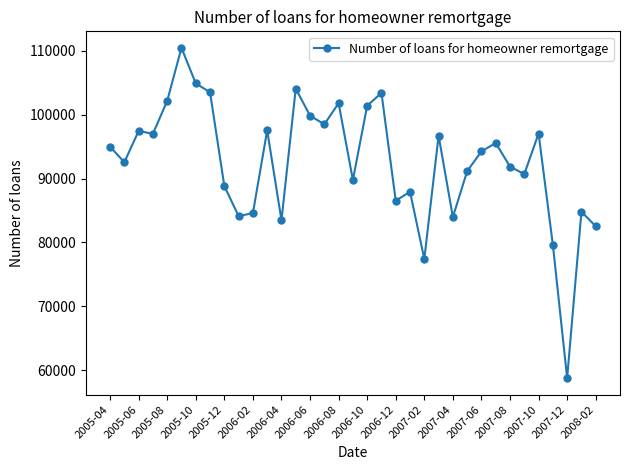

Count the number of data series in this chart.

1